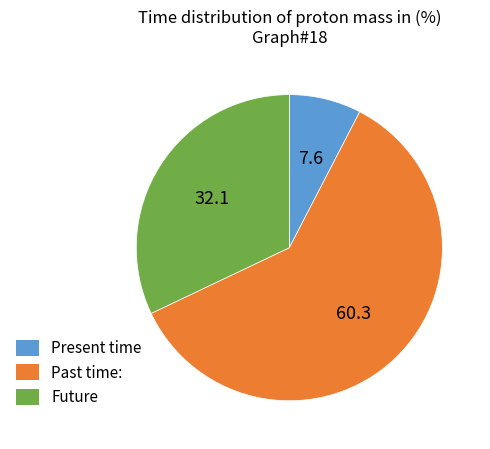

Which slice is the smallest?

Present time